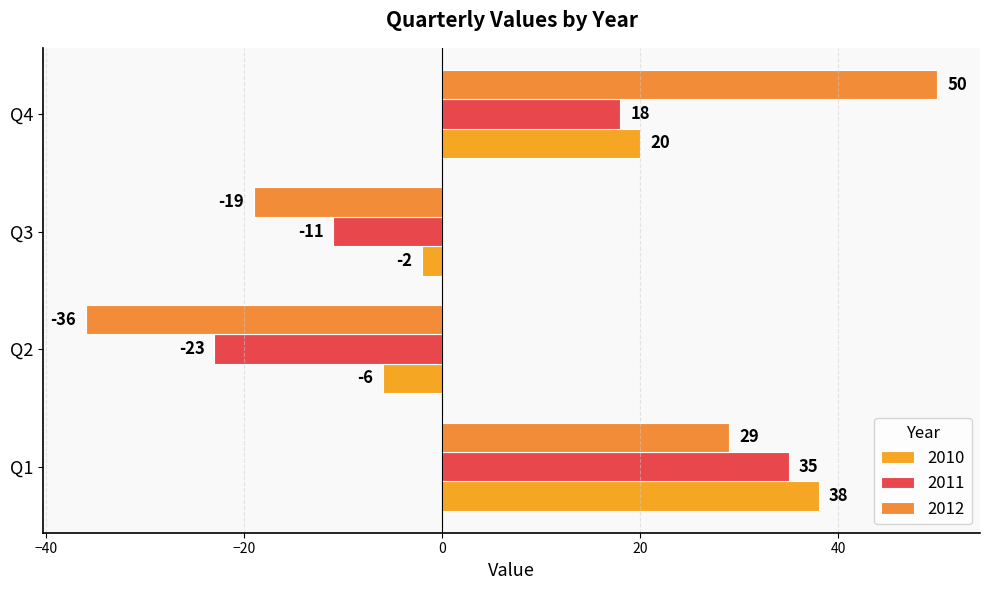

Which series has the widest spread of values?

2012